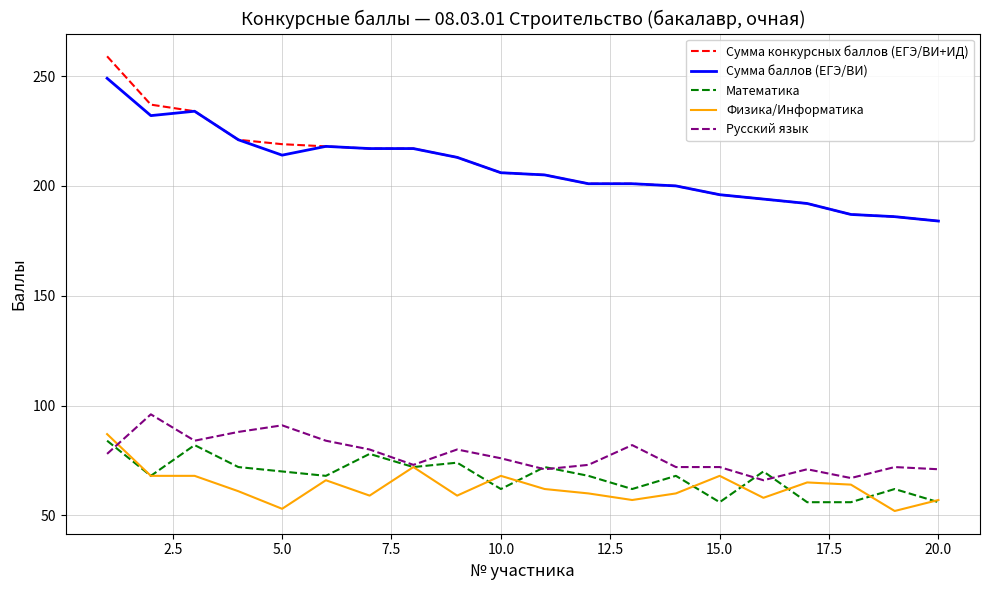

True or false: Математика and Сумма конкурсных баллов (ЕГЭ/ВИ+ИД) intersect in this chart.

False